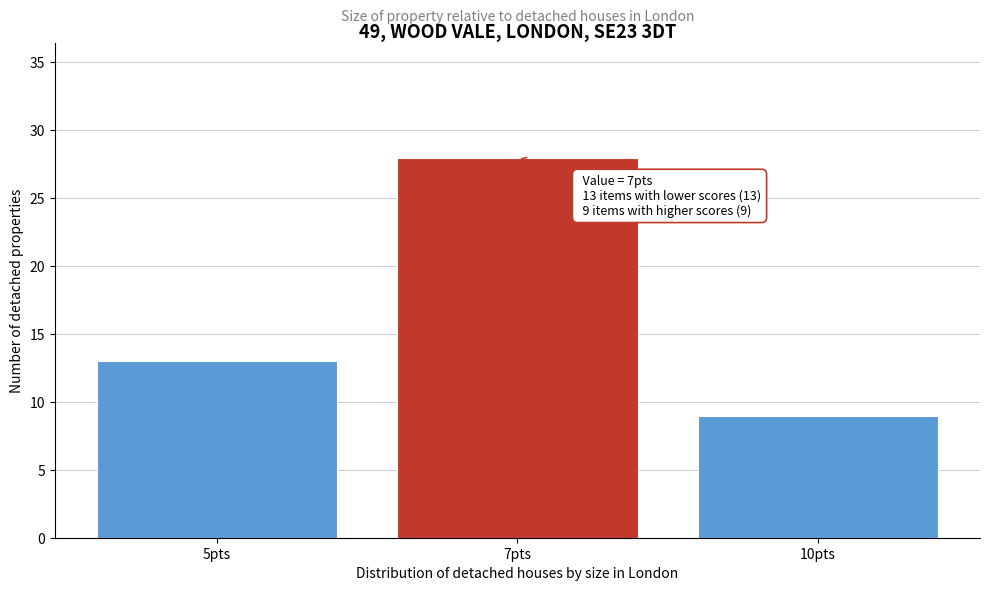

Reading right to left, transcribe all the data shown in this chart.

9	28	13